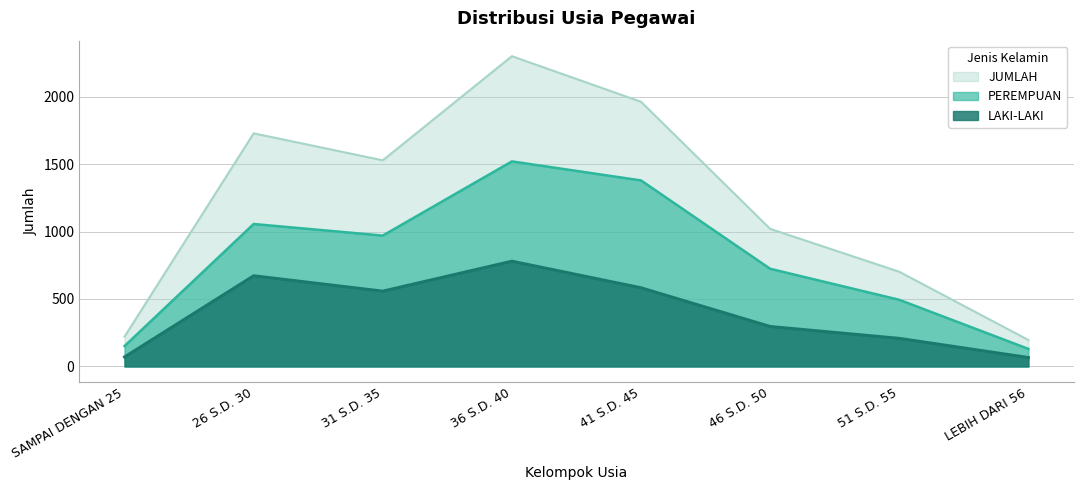

True or false: JUMLAH has a value of 947 at 51 S.D. 55.

False